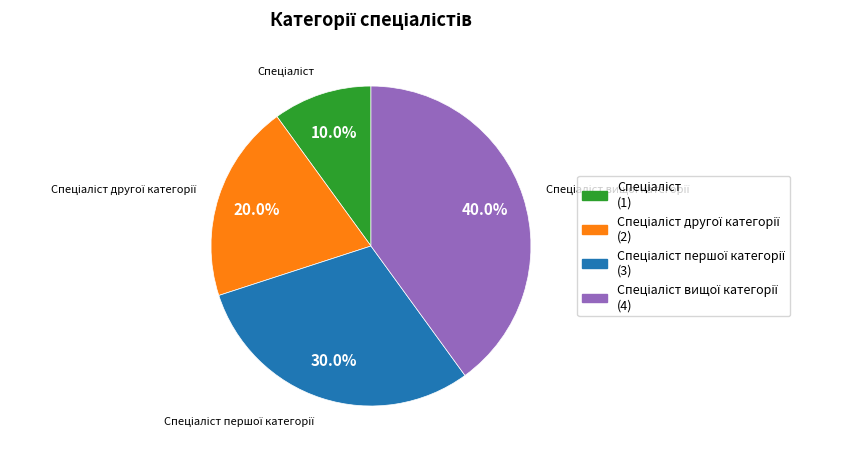

Does any single category account for the majority?

No